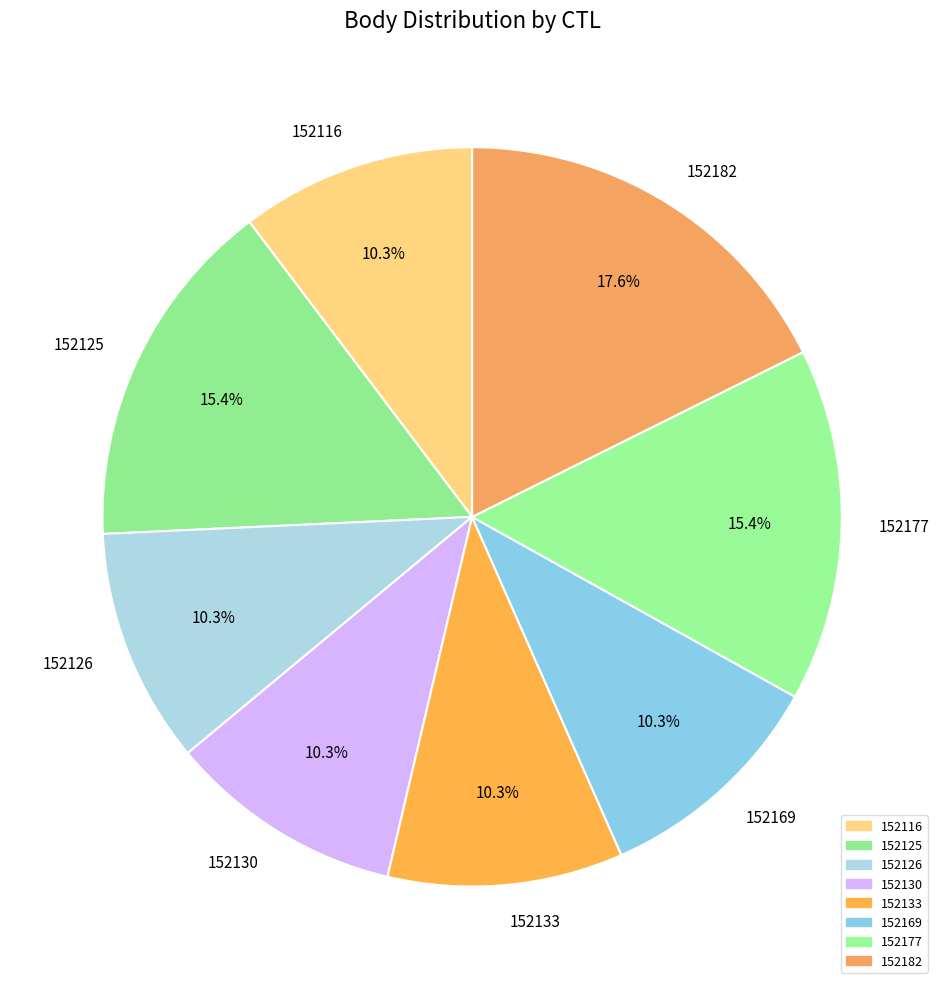

Combined, do 152169 and 152126 account for over 50%?

No